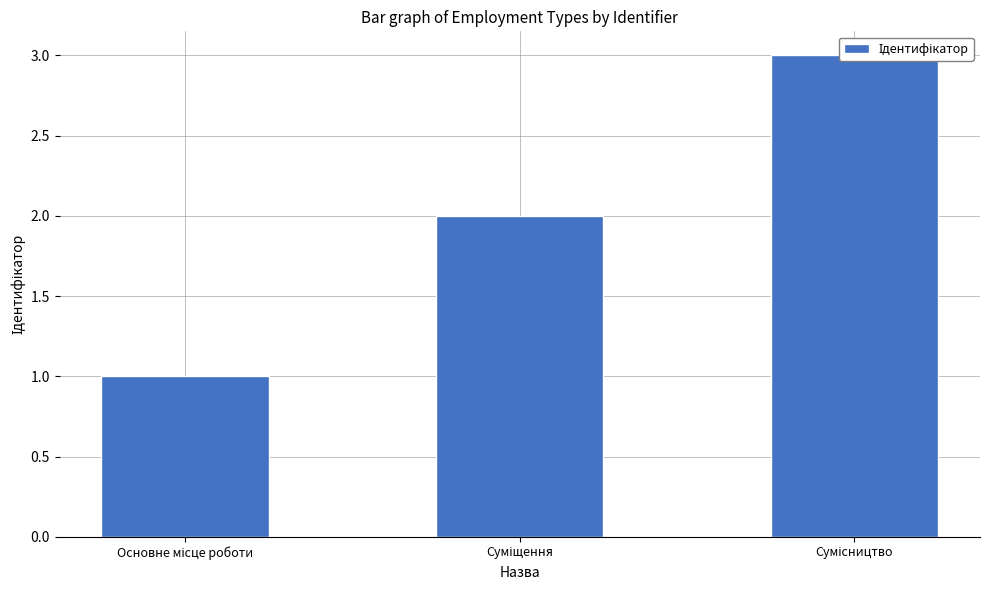

What is the sum of the values at Основне місце роботи and Суміщення?

3